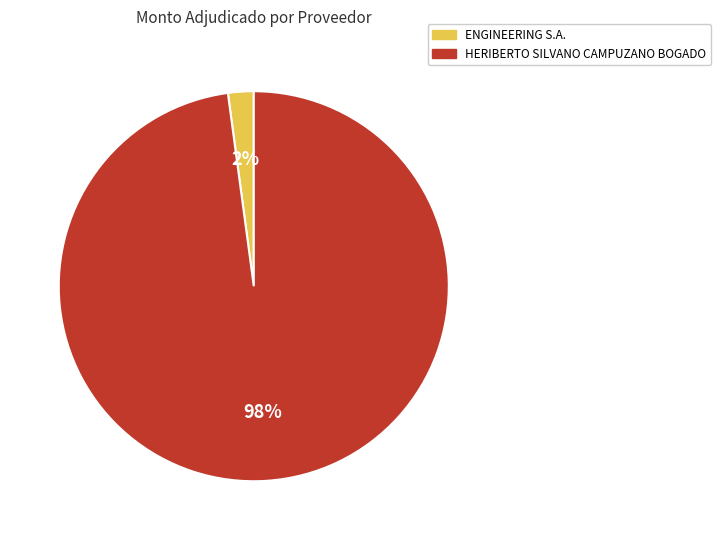

The HERIBERTO SILVANO CAMPUZANO BOGADO slice represents 86% of the pie. True or false?

False